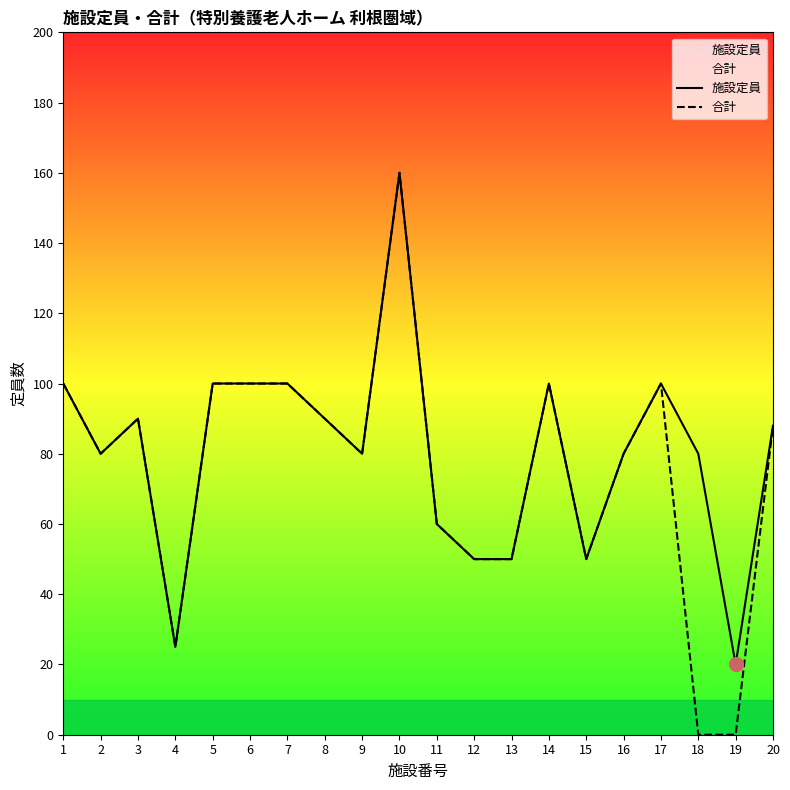

At which category is the sum across all series the highest?

10